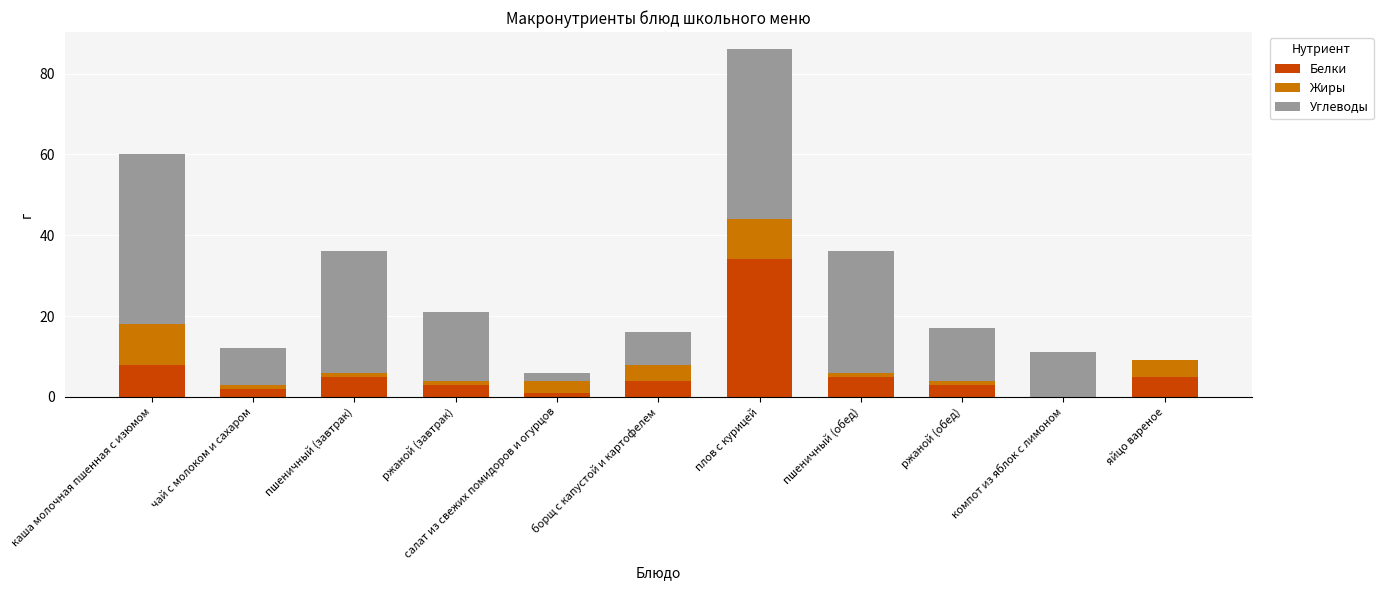

What is the maximum value for Белки?

34